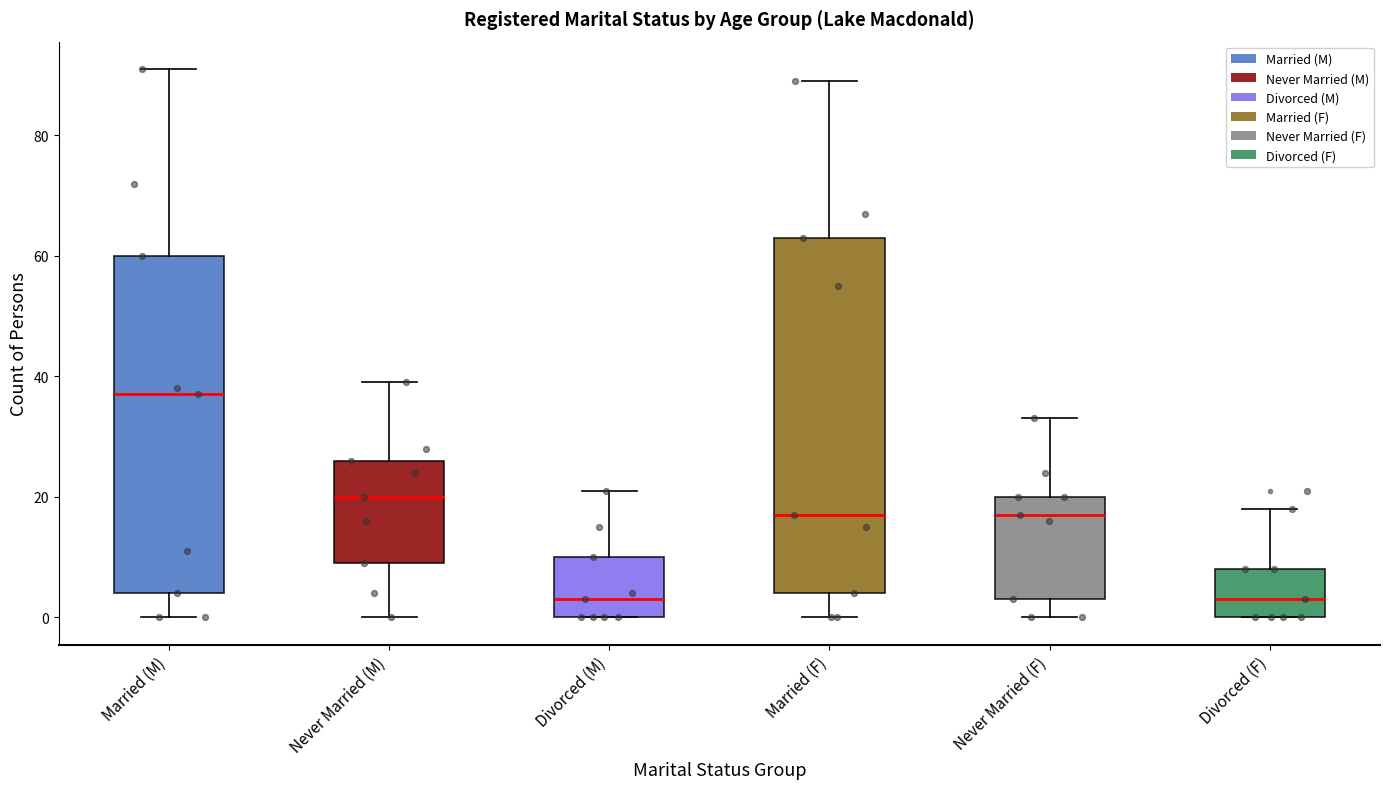

Which box is the tallest, from its lower edge to its upper edge?

Married (F)